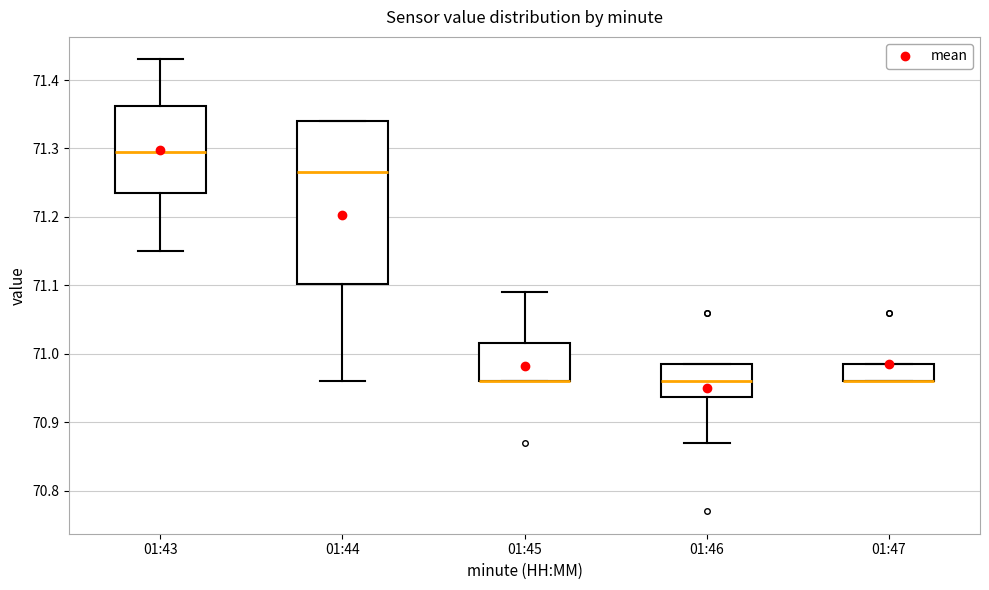

Reading left to right, transcribe this box plot: for each box, give where its median line is, the range the box spans, and where its two whiskers end, as read against the y-axis. The values are not printed on the chart, so give them approximately, as read against the axis.

01:43: median 71.30, box 71.24 to 71.36, whiskers 71.15 to 71.43
01:44: median 71.27, box 71.10 to 71.34, whiskers 70.96 to 71.34
01:45: median 70.96 (drawn on the box's lower edge), box 70.96 to 71.02, whiskers 70.96 to 71.09
01:46: median 70.96, box 70.94 to 70.99, whiskers 70.87 to 70.99
01:47: median 70.96 (drawn on the box's lower edge), box 70.96 to 70.99, whiskers 70.96 to 70.99